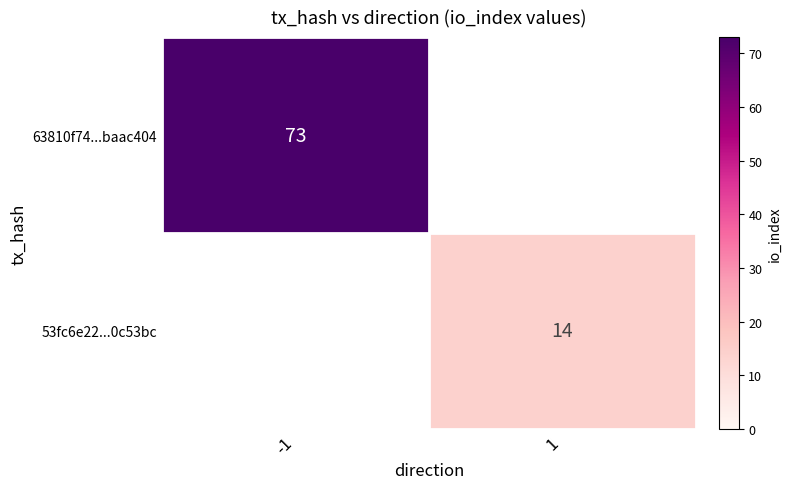

Is it true that 53fc6e22...0c53bc equals 4 at 1?

False